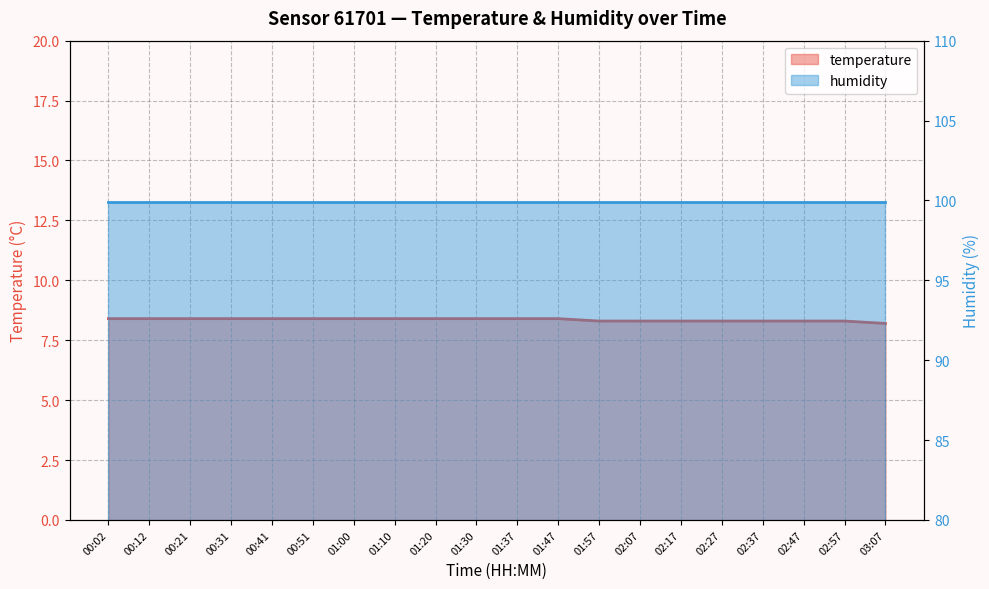

Reading left to right, what are all the values shown in this chart?

8.4	8.4	8.4	8.4	8.4	8.4	8.4	8.4	8.4	8.4	8.4	8.4	8.3	8.3	8.3	8.3	8.3	8.3	8.3	8.2